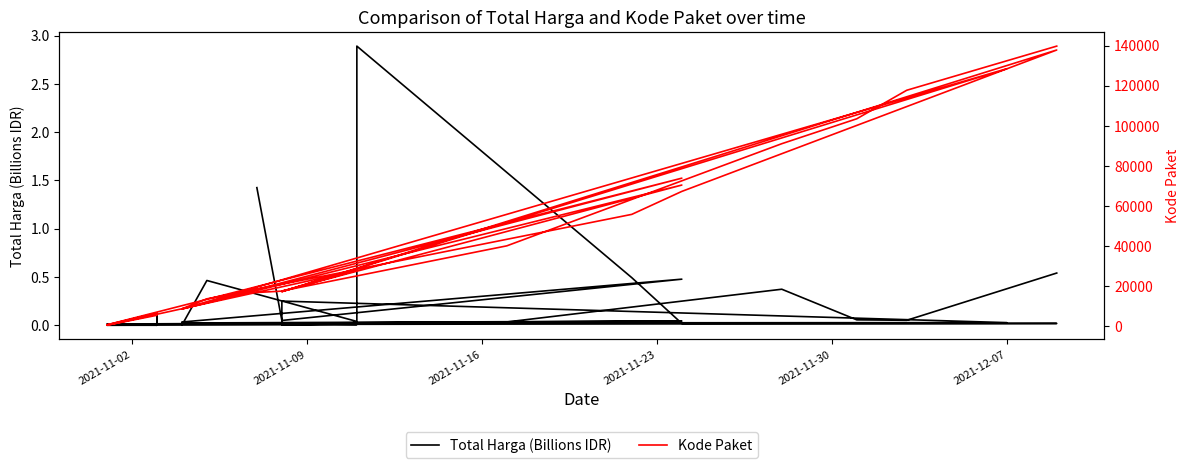

What is the value of the Kode Paket point at the 4th from the left?

8530.0